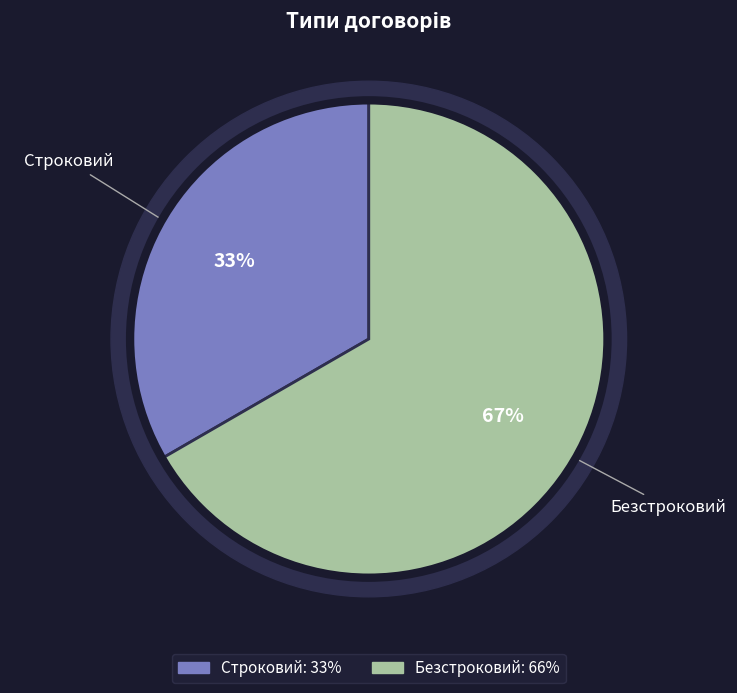

What portion of the pie excludes Строковий?

66.7%